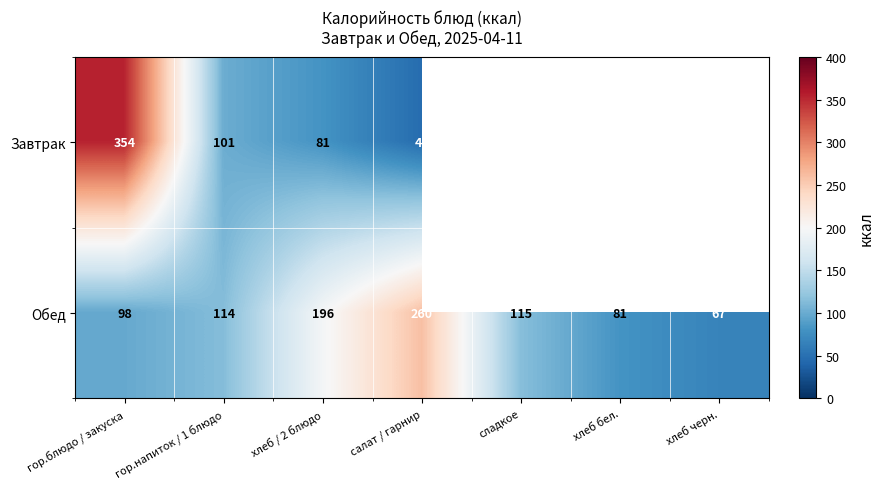

The Обед series shows 98.0 at гор.блюдо / закуска. True or false?

True